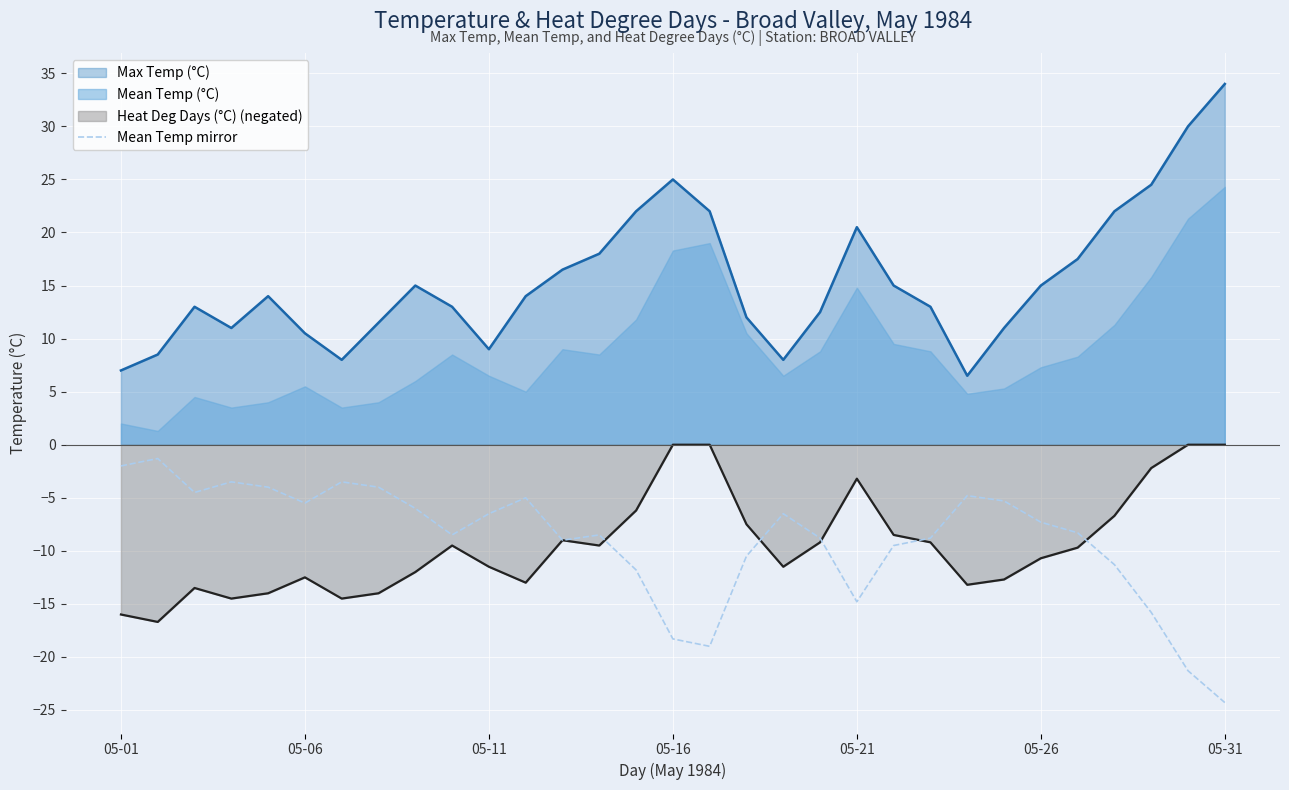

True or false: Max Temp (°C) and Mean Temp mirror cross at least once.

False